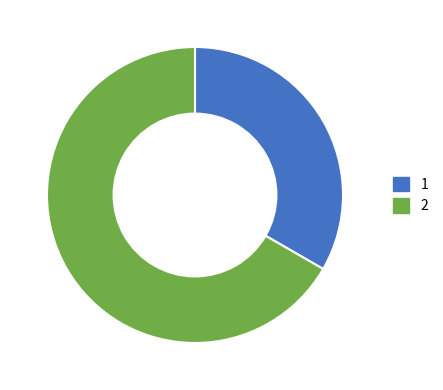

Does any single category account for the majority?

Yes